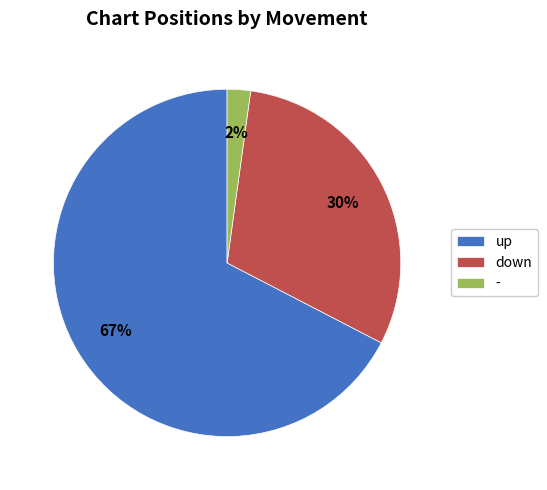

Is it true that - is 2% of the pie?

True